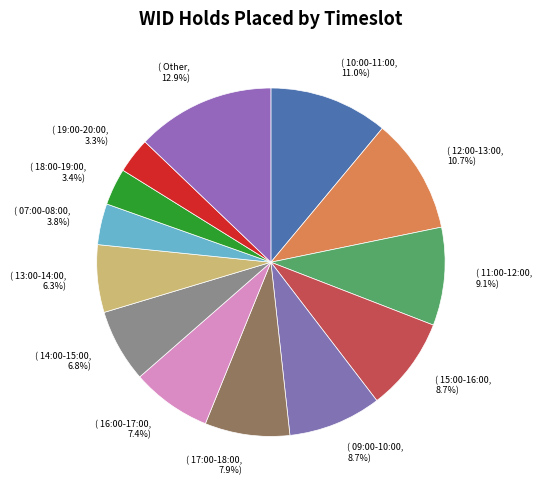

Is there any slice that represents more than half of the pie?

No